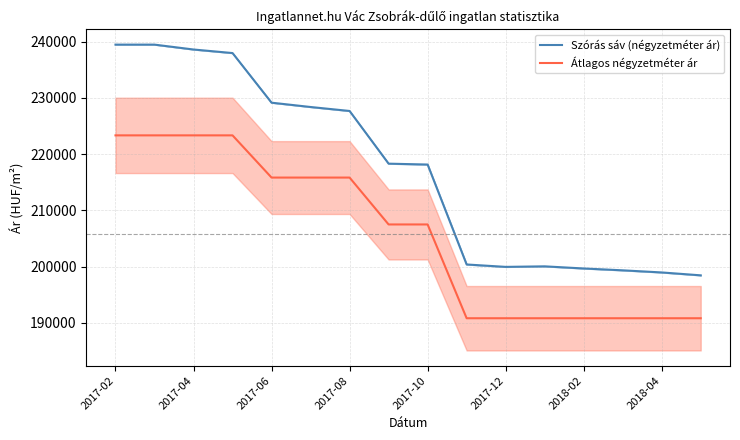

Reading left to right, what are all the values shown in this chart?

Szórás sáv (négyzetméter ár): 239459	239459	238592	237960	229141	228374	227667	218304	218149	200388	199961	200056	199677	199348	198972	198457
Átlagos négyzetméter ár: 223333	223333	223333	223333	215833	215833	215833	207500	207500	190833	190833	190833	190833	190833	190833	190833